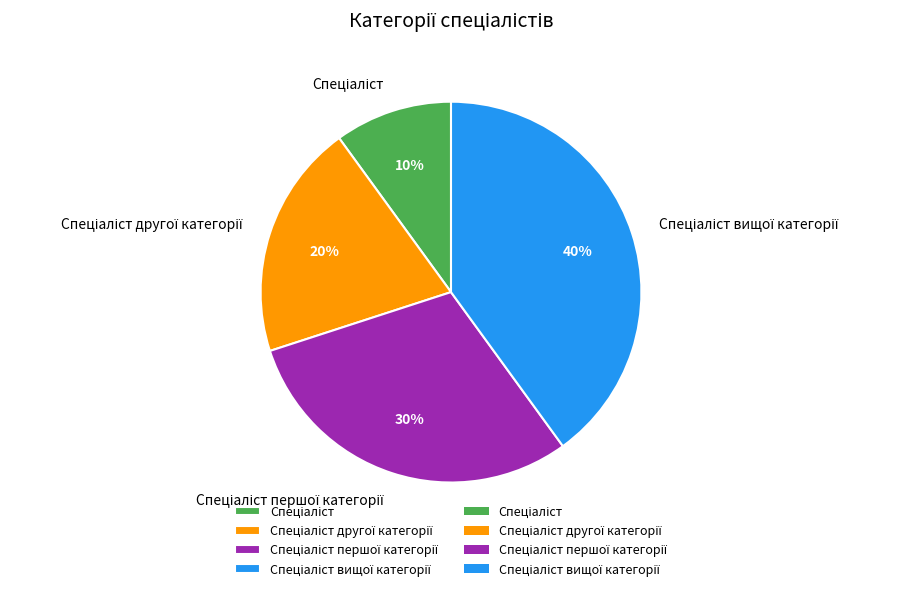

Is there a majority slice in this chart?

No